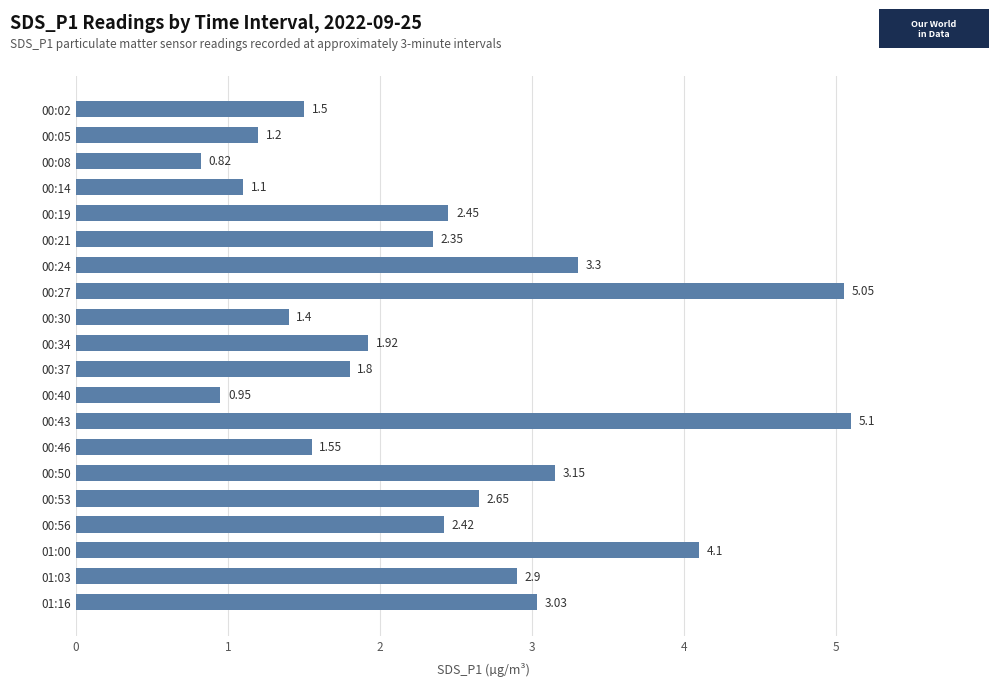

What is the sum of all values?

48.7